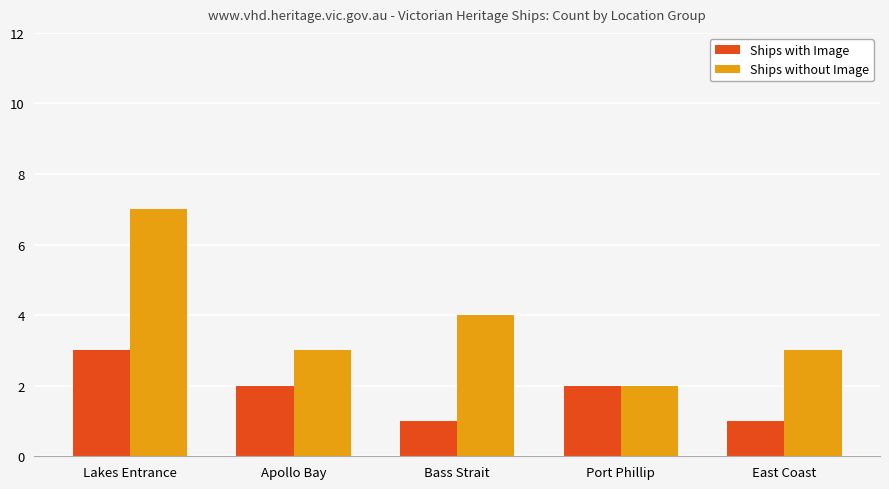

What is the lowest value of the Ships with Image series?

1